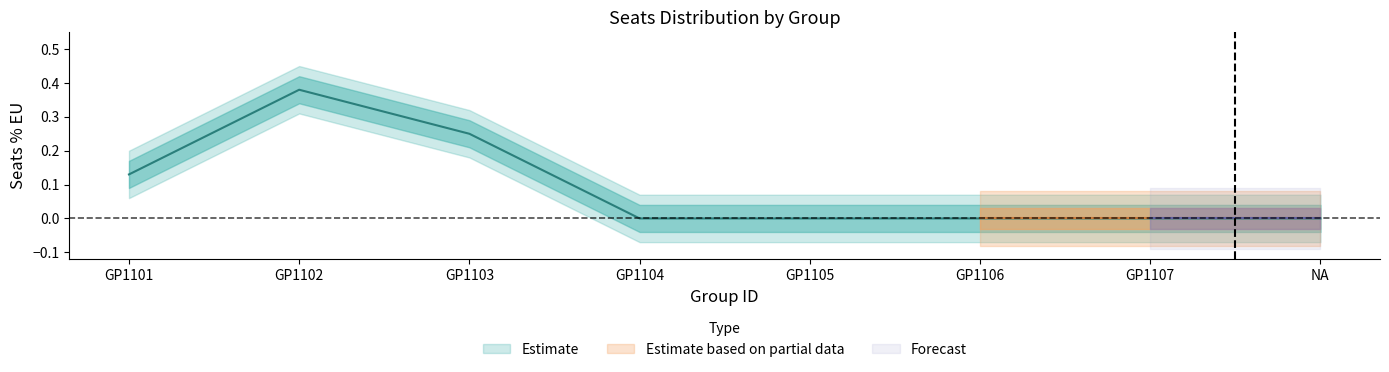

Where is the data nearest to the value 0?

GP1104